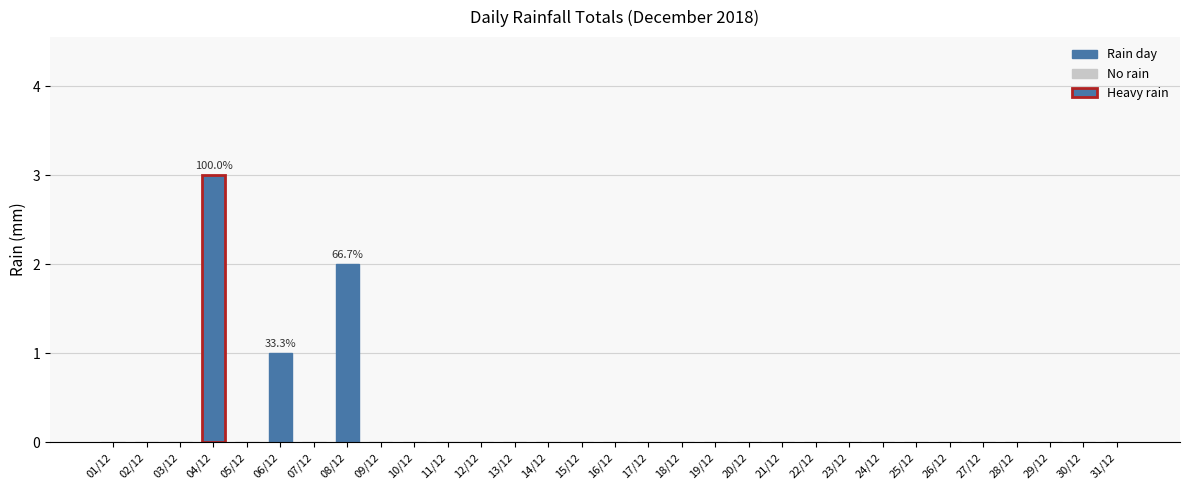

Is it true that the value at 07/12 is -1?

False